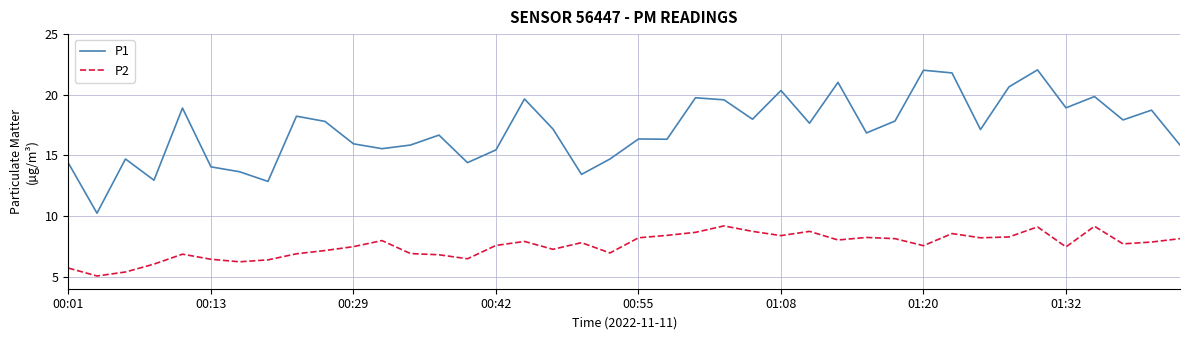

True or false: P2 and P1 intersect in this chart.

False